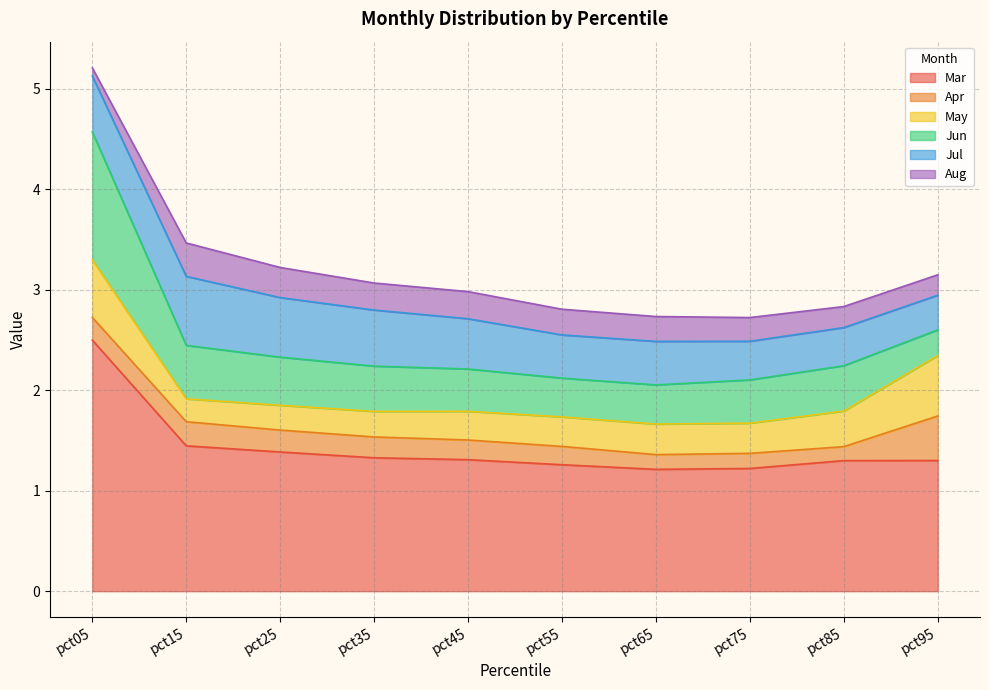

What is the total value across all series at pct05?

5.2